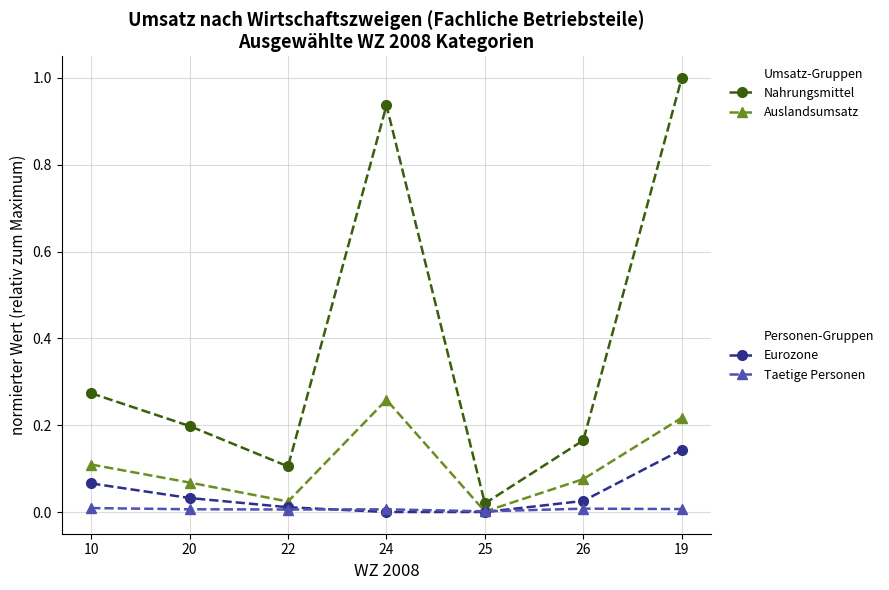

What position from the right is 19?

1